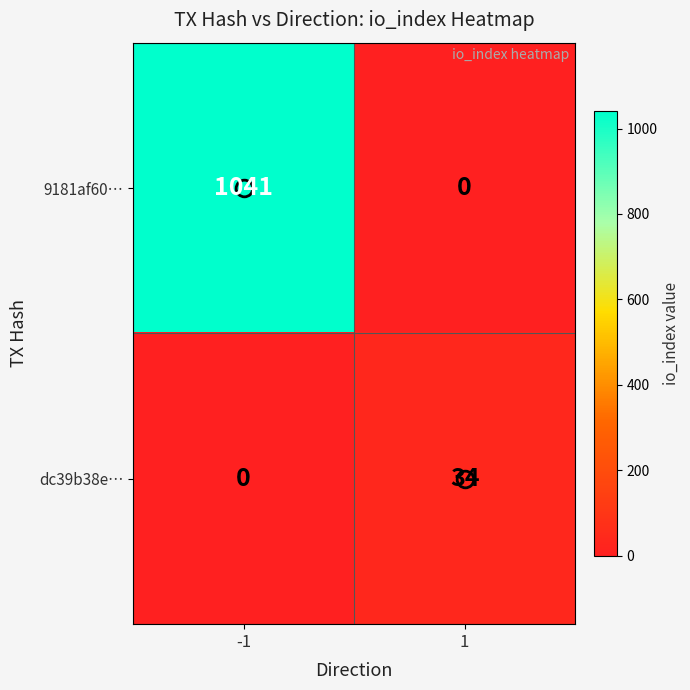

What is the maximum value for dc39b38e…?

34